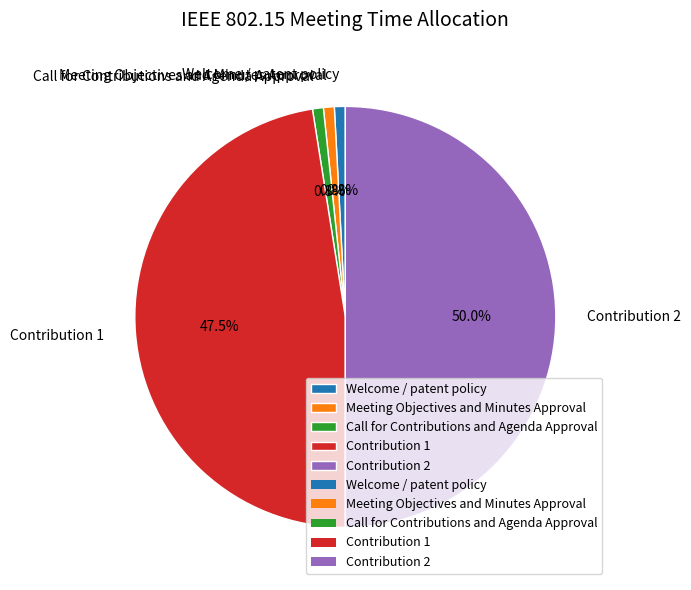

To the nearest percent, what percentage of the pie is Contribution 2?

50%